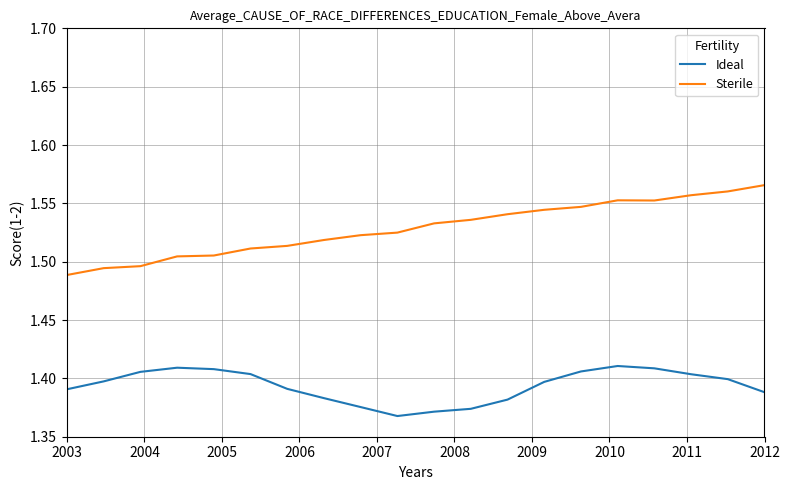

Rank the series by their average value, from highest to lowest.

Sterile, Ideal